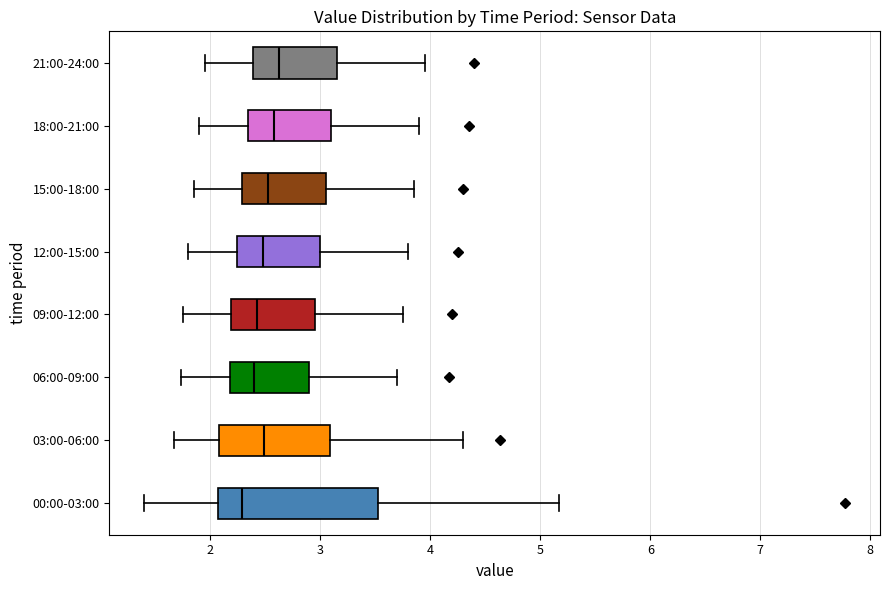

Reading bottom to top, read every box against the x-axis: the position of its median line, the range the box covers, and the ends of its whiskers. The values are not printed on the chart, so give them approximately, as read against the axis.

00:00-03:00: median 2.3, box 2.1 to 3.5, whiskers 1.4 to 5.2
03:00-06:00: median 2.5, box 2.1 to 3.1, whiskers 1.7 to 4.3
06:00-09:00: median 2.4, box 2.2 to 2.9, whiskers 1.7 to 3.7
09:00-12:00: median 2.4, box 2.2 to 3.0, whiskers 1.8 to 3.8
12:00-15:00: median 2.5, box 2.2 to 3.0, whiskers 1.8 to 3.8
15:00-18:00: median 2.5, box 2.3 to 3.1, whiskers 1.9 to 3.9
18:00-21:00: median 2.6, box 2.3 to 3.1, whiskers 1.9 to 3.9
21:00-24:00: median 2.6, box 2.4 to 3.2, whiskers 2.0 to 4.0